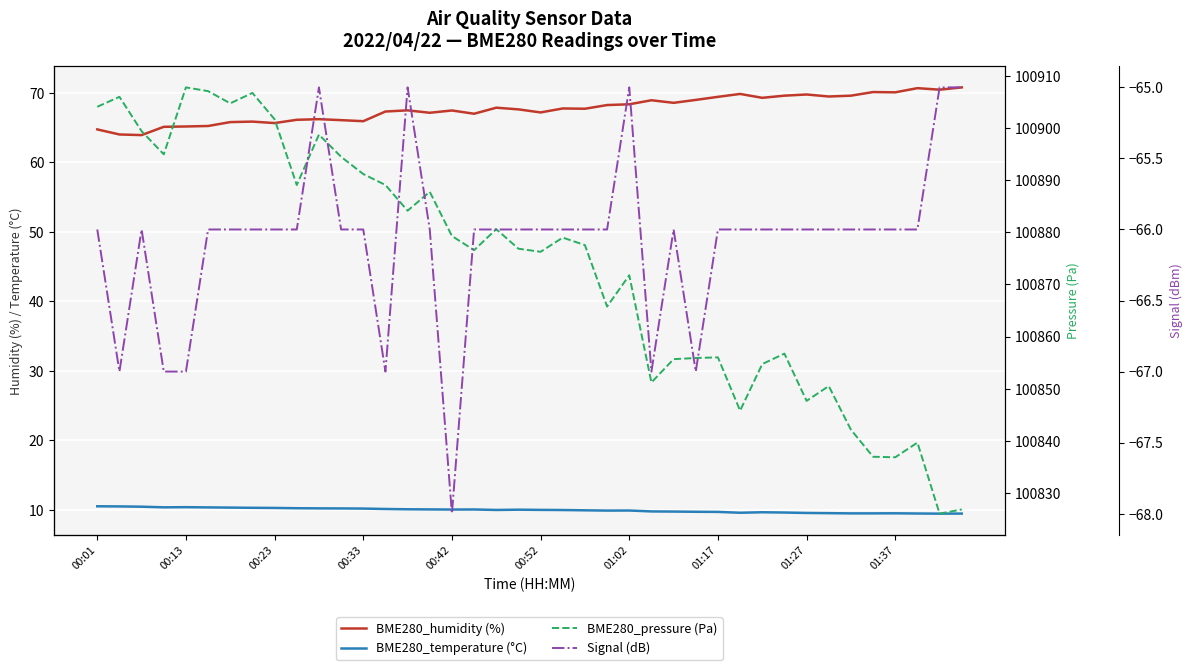

What is the total value across all series at 15?

100898.9